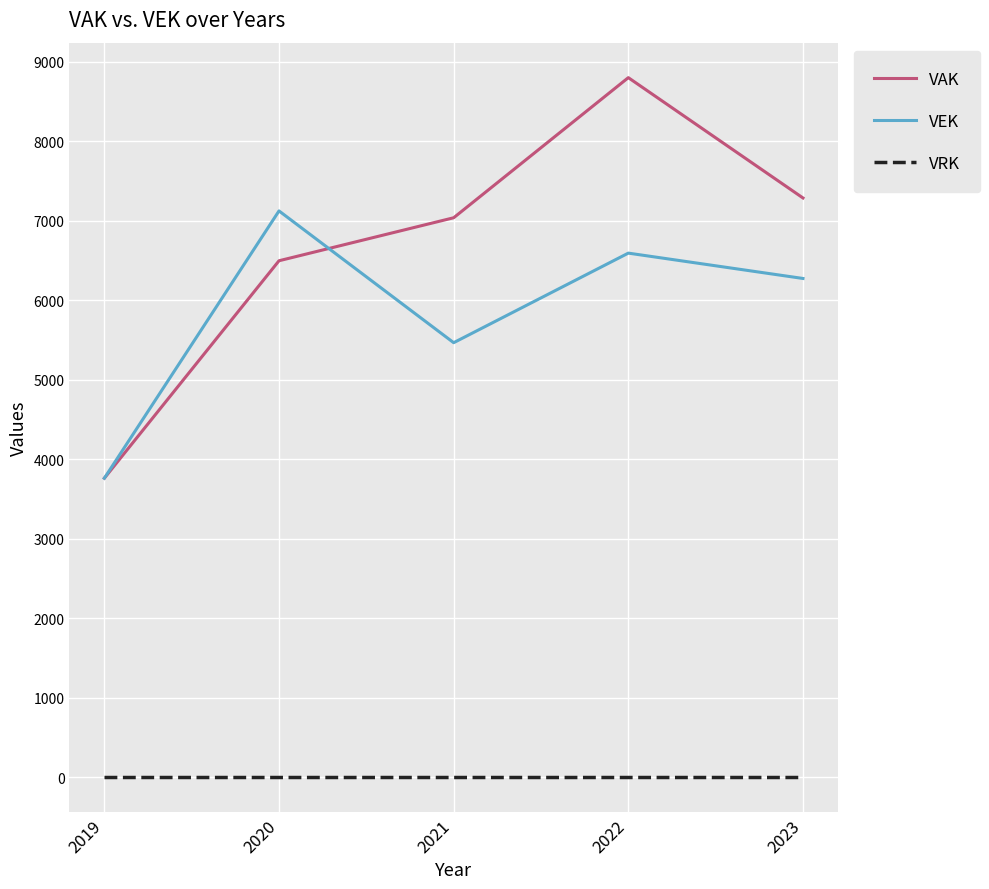

What is the maximum value shown in the chart?

8803